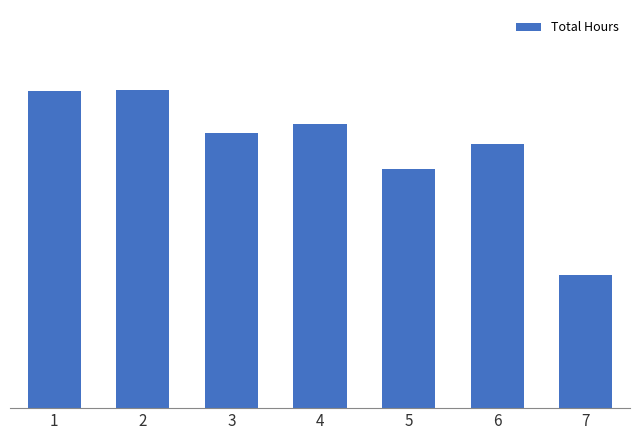

What is the difference between the maximum and minimum values?

206